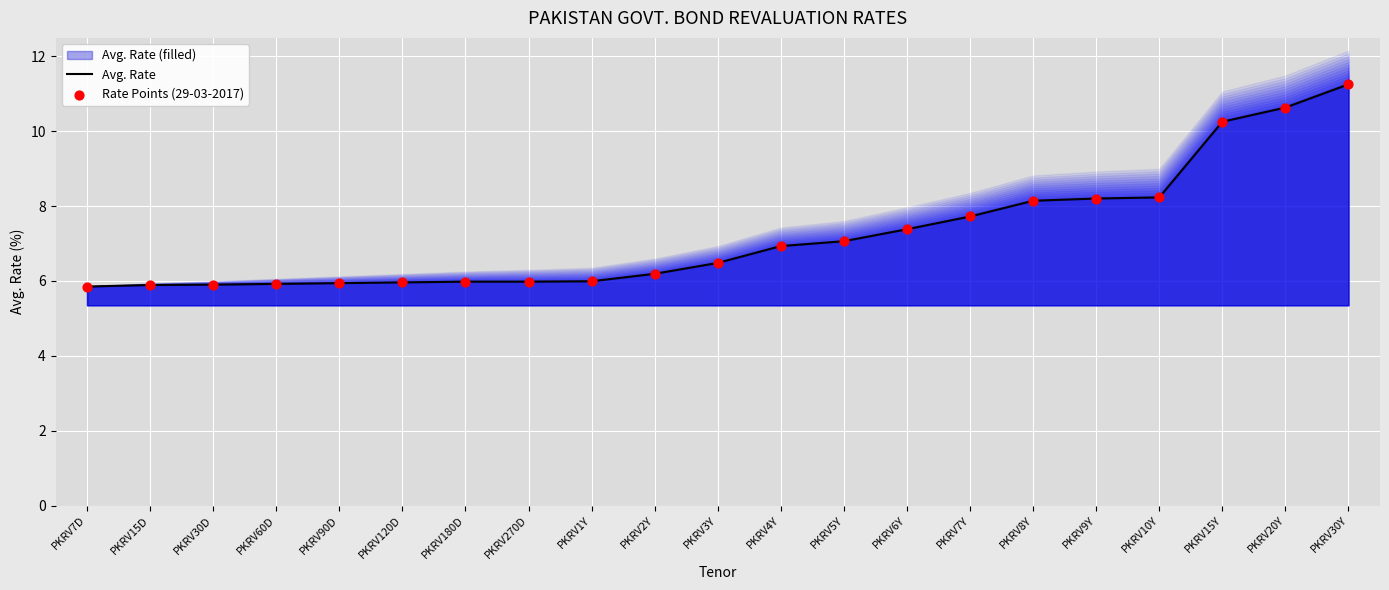

Which series contains the lowest Y value?

Avg. Rate